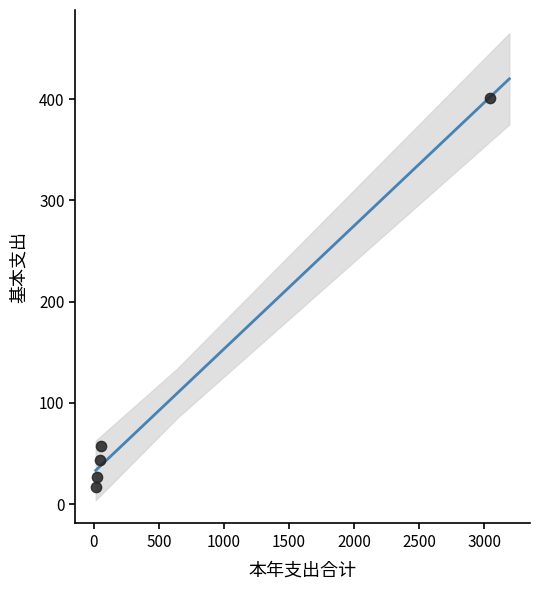

What is the range of X values (max minus min)?

3023.2